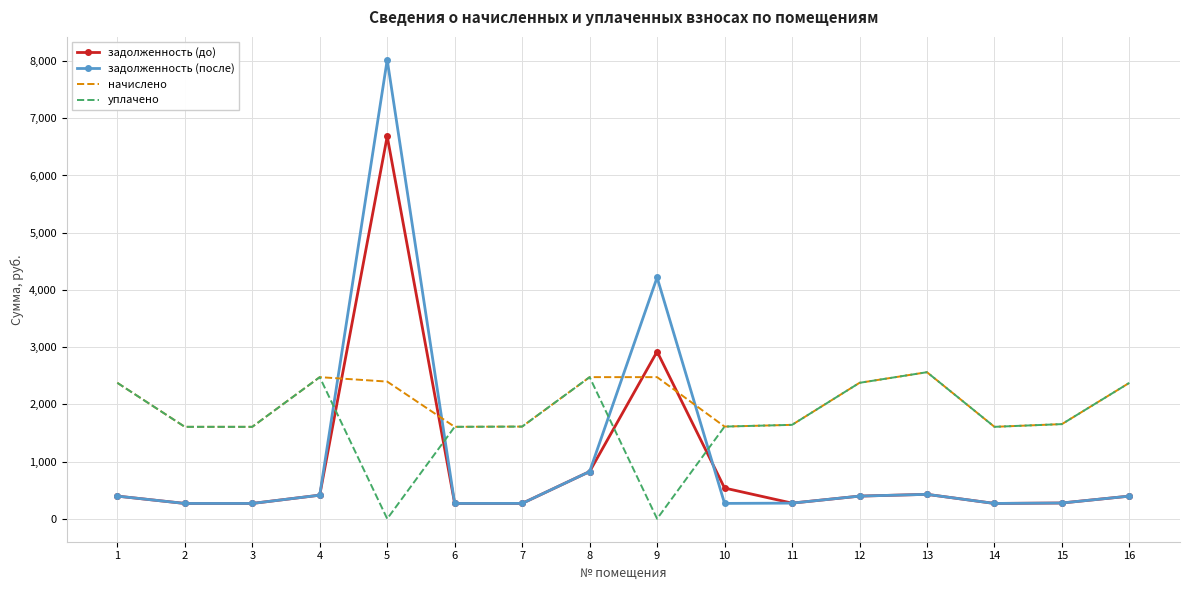

After their last crossing, which series has the higher values: задолженность (до) or уплачено?

уплачено